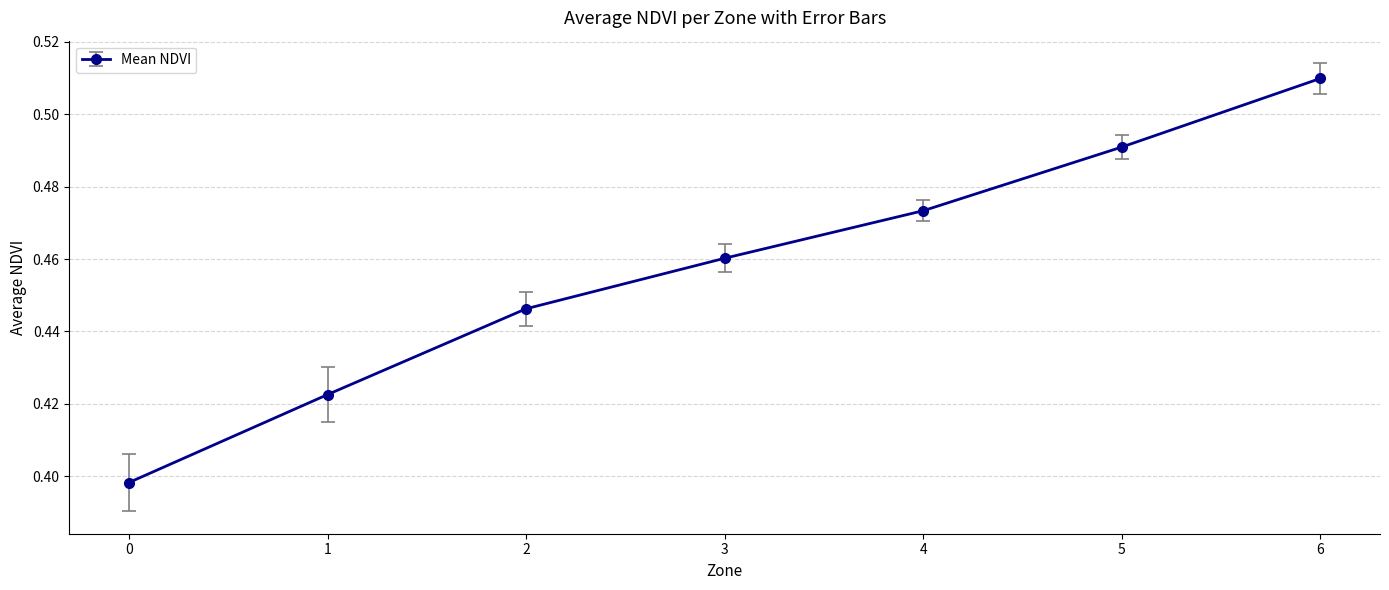

True or false: the data shows 0.1 at 5.

False